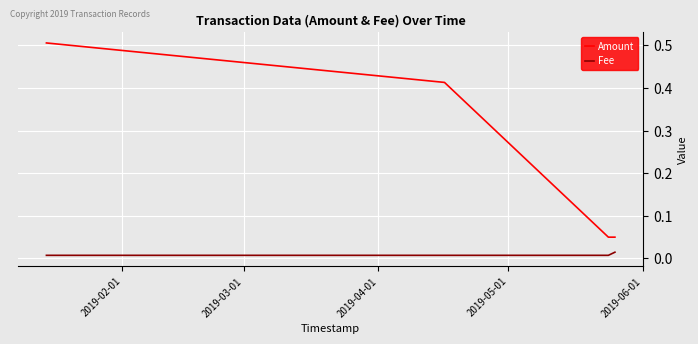

True or false: Fee and Amount cross at least once.

False